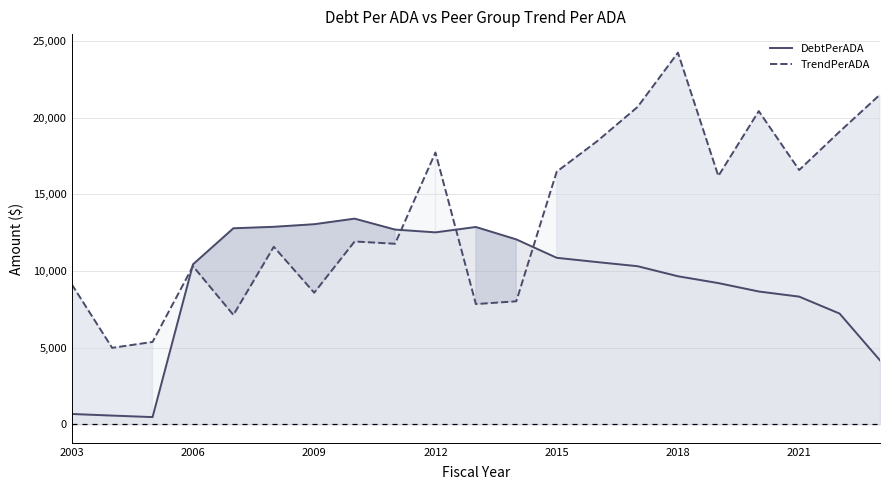

Reading left to right, list all the values displayed in this chart.

DebtPerADA: 669.4	564.0	465.6	10426.6	12779.1	12875.5	13044.0	13407.4	12694.5	12513.1	12862.5	12054.6	10854.1	10574.6	10306.5	9650.9	9205.1	8657.1	8321.7	7217.0	4165.5
TrendPerADA: 9126.9	4981.3	5366.3	10308.2	7127.3	11573.0	8576.3	11917.7	11770.0	17721.9	7836.4	8017.9	16467.4	18455.1	20686.8	24230.3	16188.6	20420.1	16578.0	19080.1	21495.8